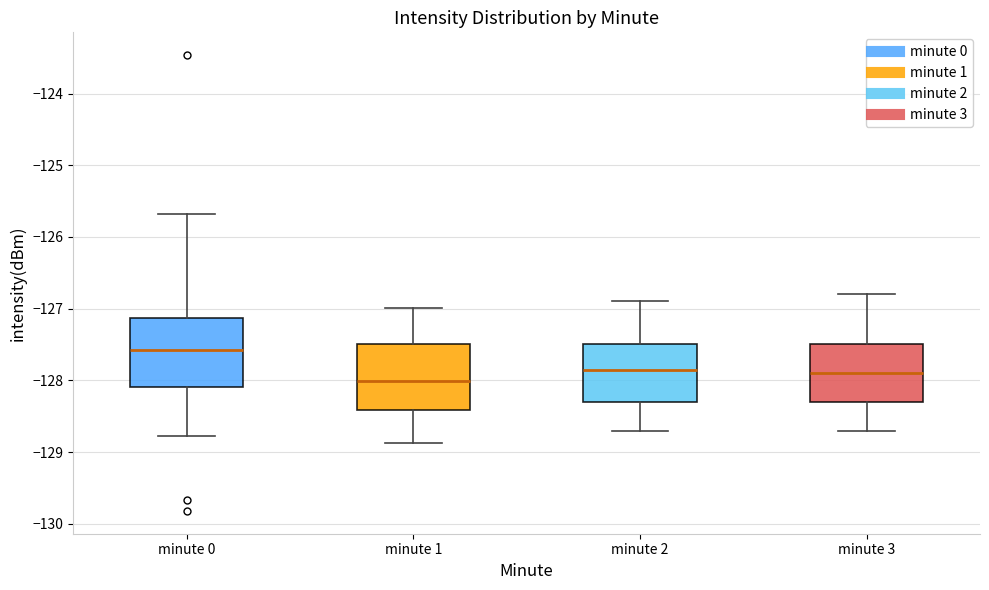

Which box has the highest median line?

minute 0